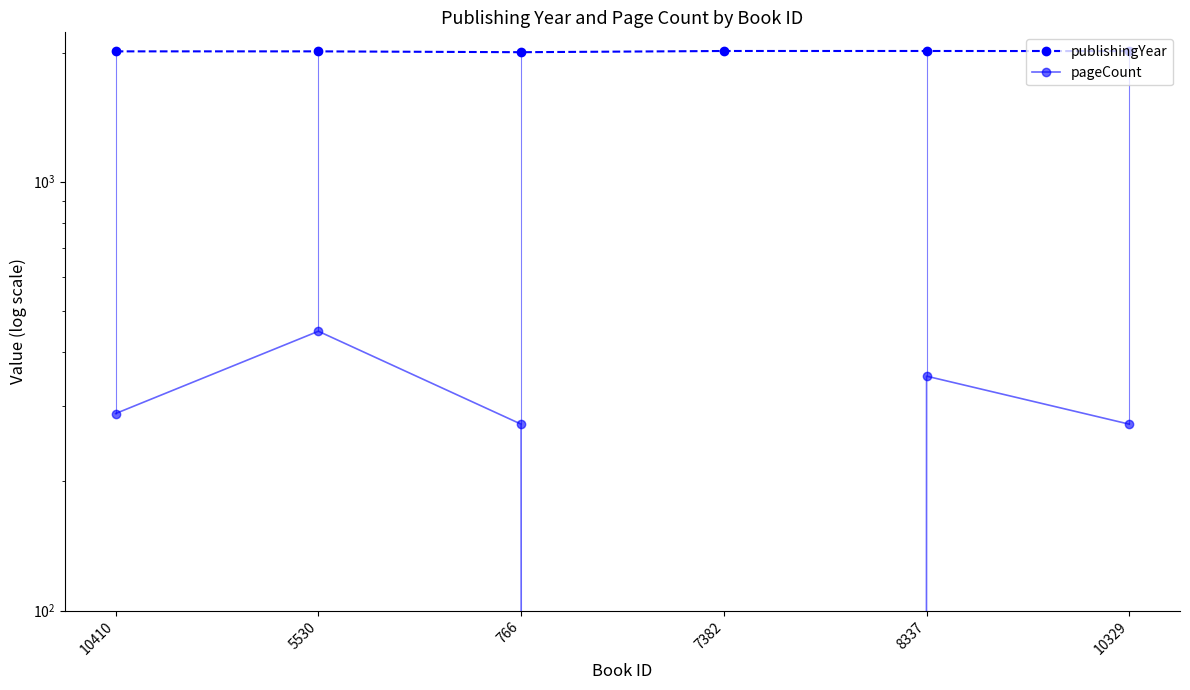

The value of publishingYear at 7382 is 743. True or false?

False